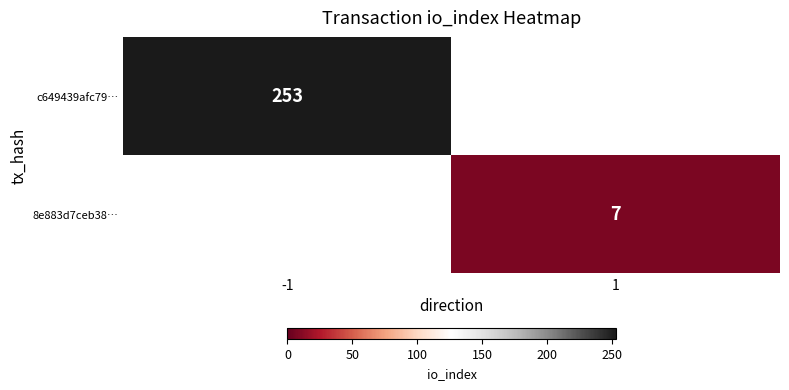

Between -1 and 1, which is larger?

1